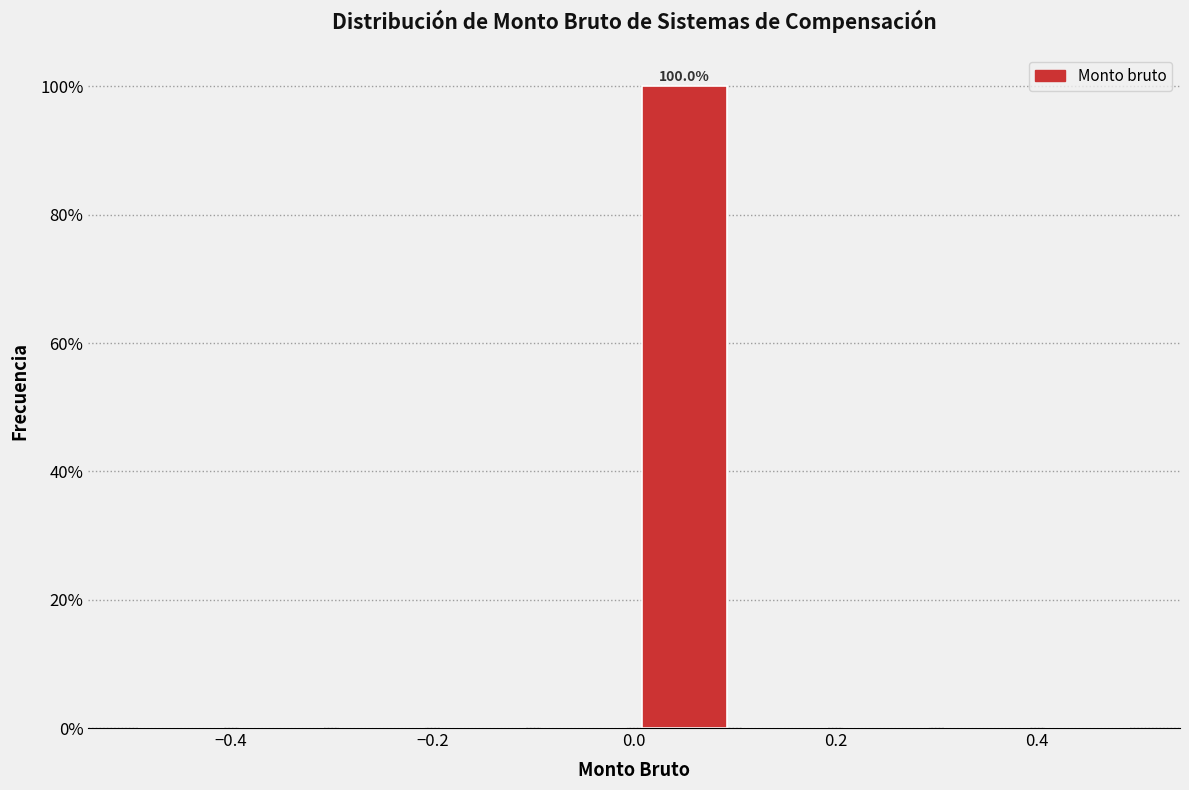

Which range on the x-axis has the tallest bar?

0.0 to 0.1